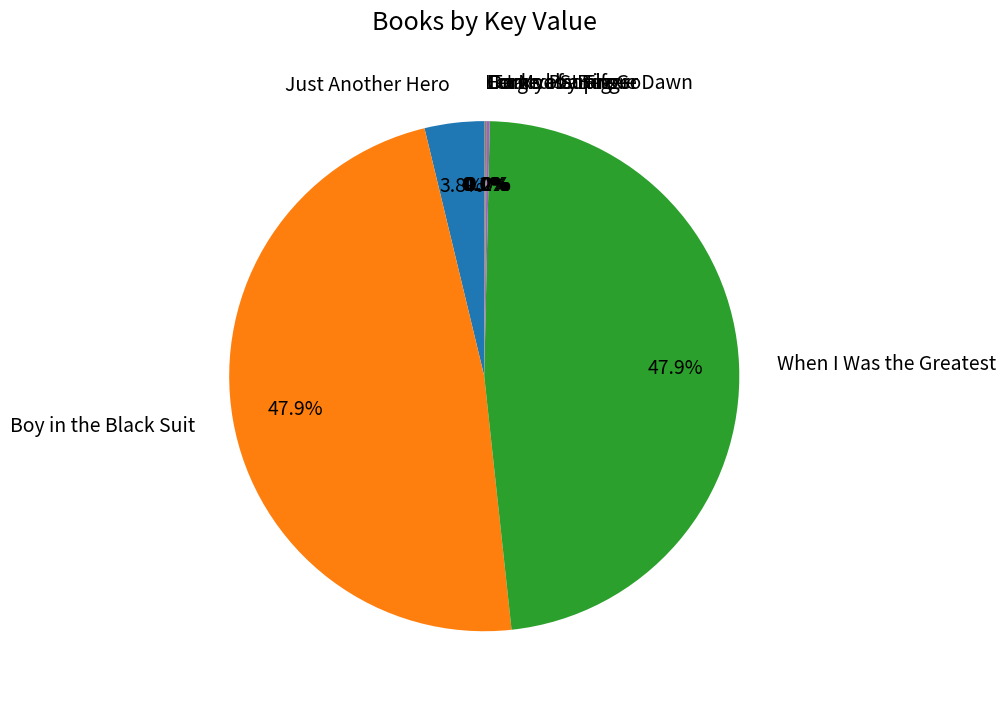

Is there any slice that represents more than half of the pie?

No